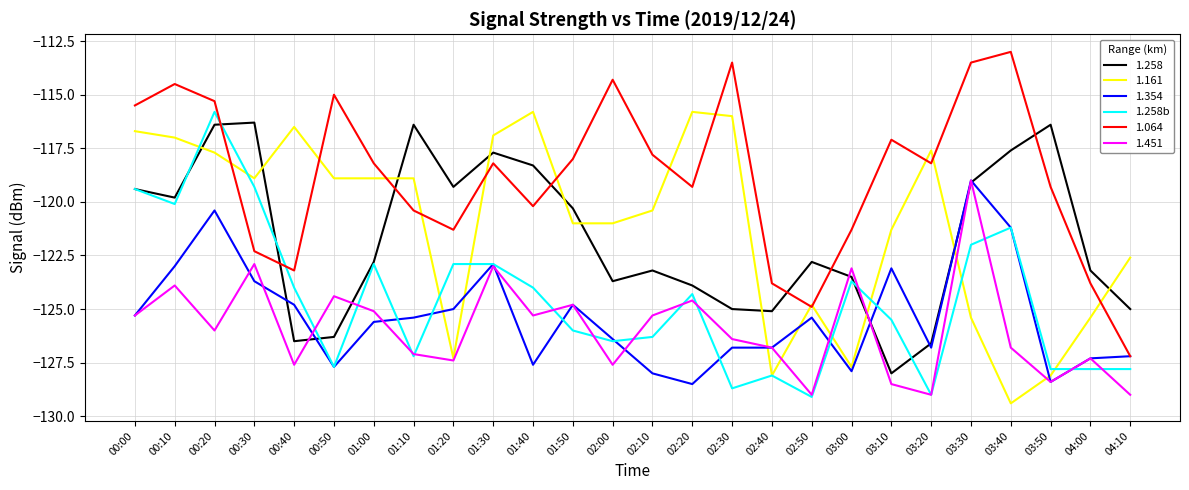

What is the maximum value shown in the chart?

-113.0